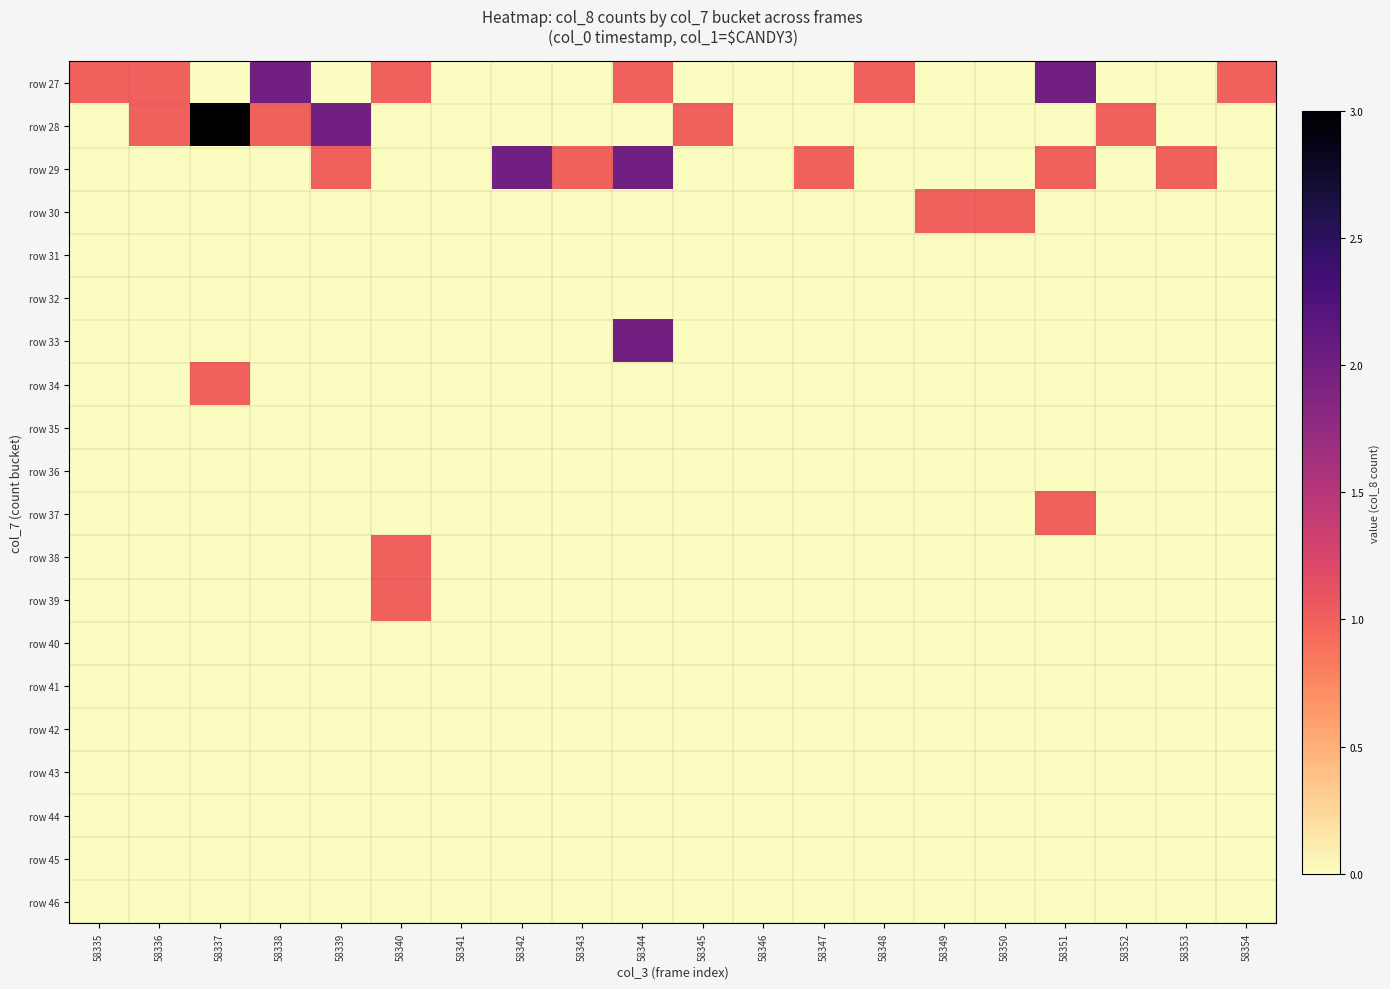

Count the number of data series in this chart.

20